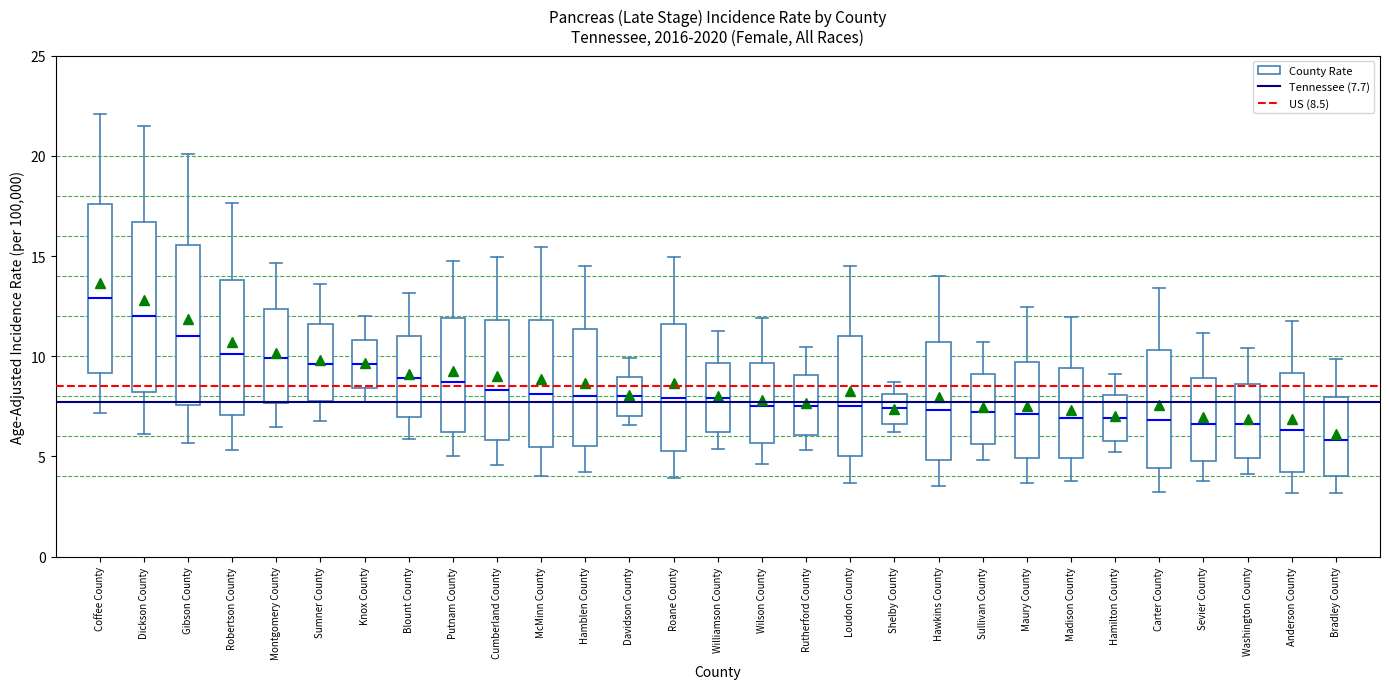

Reading left to right, transcribe this box plot: for each box, give where its median line is, the range the box spans, and where its two whiskers end, as read against the y-axis. The values are not printed on the chart, so give them approximately, as read against the axis.

Coffee County: median 13.0, box 9.0 to 17.5, whiskers 7.0 to 22.0
Dickson County: median 12.0, box 8.0 to 16.5, whiskers 6.0 to 21.5
Gibson County: median 11.0, box 7.5 to 15.5, whiskers 5.5 to 20.0
Robertson County: median 10.0, box 7.0 to 14.0, whiskers 5.5 to 17.5
Montgomery County: median 10.0, box 7.5 to 12.5, whiskers 6.5 to 14.5
Sumner County: median 9.5, box 8.0 to 11.5, whiskers 7.0 to 13.5
Knox County: median 9.5, box 8.5 to 11.0, whiskers 7.5 to 12.0
Blount County: median 9.0, box 7.0 to 11.0, whiskers 6.0 to 13.0
Putnam County: median 8.5, box 6.0 to 12.0, whiskers 5.0 to 15.0
Cumberland County: median 8.5, box 6.0 to 12.0, whiskers 4.5 to 15.0
McMinn County: median 8.0, box 5.5 to 12.0, whiskers 4.0 to 15.5
Hamblen County: median 8.0, box 5.5 to 11.5, whiskers 4.0 to 14.5
Davidson County: median 8.0, box 7.0 to 9.0, whiskers 6.5 to 10.0
Roane County: median 8.0, box 5.5 to 11.5, whiskers 4.0 to 15.0
Williamson County: median 8.0, box 6.0 to 9.5, whiskers 5.5 to 11.5
Wilson County: median 7.5, box 5.5 to 9.5, whiskers 4.5 to 12.0
Rutherford County: median 7.5, box 6.0 to 9.0, whiskers 5.5 to 10.5
Loudon County: median 7.5, box 5.0 to 11.0, whiskers 3.5 to 14.5
Shelby County: median 7.5, box 6.5 to 8.0, whiskers 6.0 to 8.5
Hawkins County: median 7.5, box 5.0 to 10.5, whiskers 3.5 to 14.0
Sullivan County: median 7.0, box 5.5 to 9.0, whiskers 5.0 to 10.5
Maury County: median 7.0, box 5.0 to 9.5, whiskers 3.5 to 12.5
Madison County: median 7.0, box 5.0 to 9.5, whiskers 4.0 to 12.0
Hamilton County: median 7.0, box 6.0 to 8.0, whiskers 5.0 to 9.0
Carter County: median 7.0, box 4.5 to 10.5, whiskers 3.0 to 13.5
Sevier County: median 6.5, box 5.0 to 9.0, whiskers 4.0 to 11.0
Washington County: median 6.5, box 5.0 to 8.5, whiskers 4.0 to 10.5
Anderson County: median 6.5, box 4.0 to 9.0, whiskers 3.0 to 11.5
Bradley County: median 6.0, box 4.0 to 8.0, whiskers 3.0 to 10.0